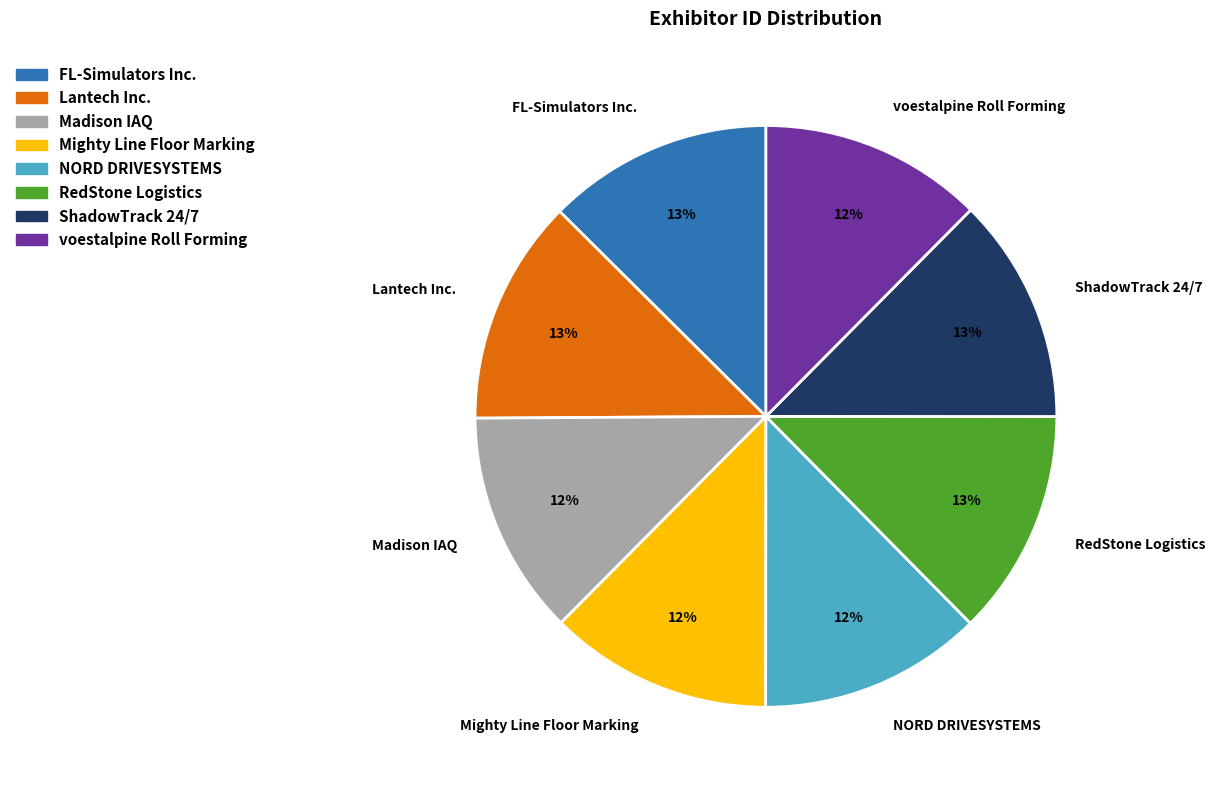

Does Mighty Line Floor Marking account for over 50% of the chart?

No